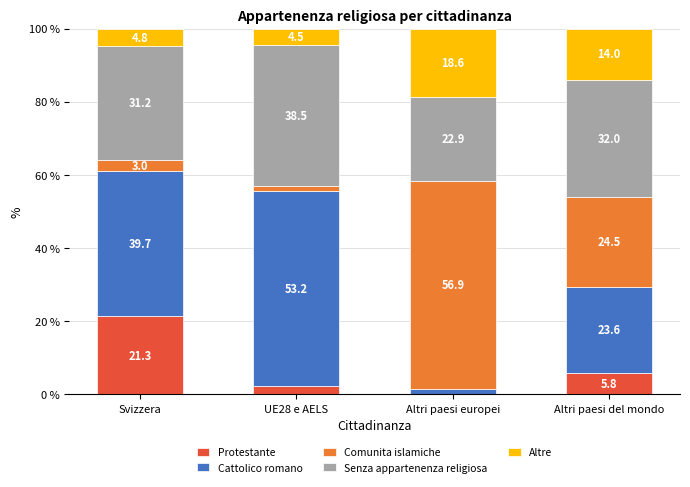

The value of Protestante at Altri paesi del mondo is 5.8. True or false?

True